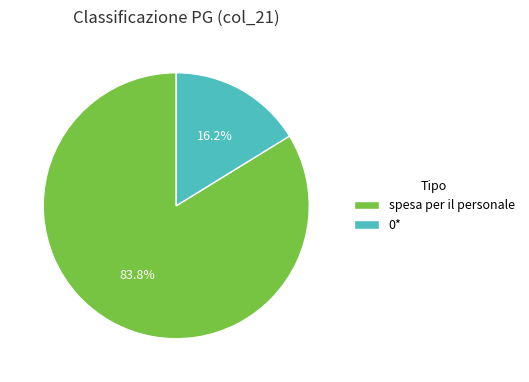

Which has a higher value, 0* or spesa per il personale?

spesa per il personale